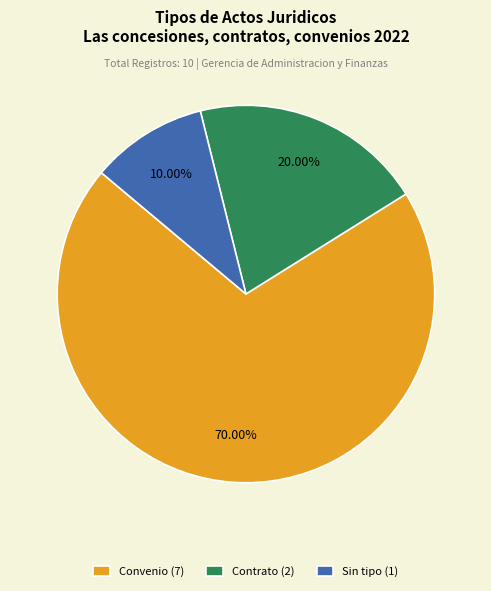

Which category has the smallest portion of the pie?

Sin tipo